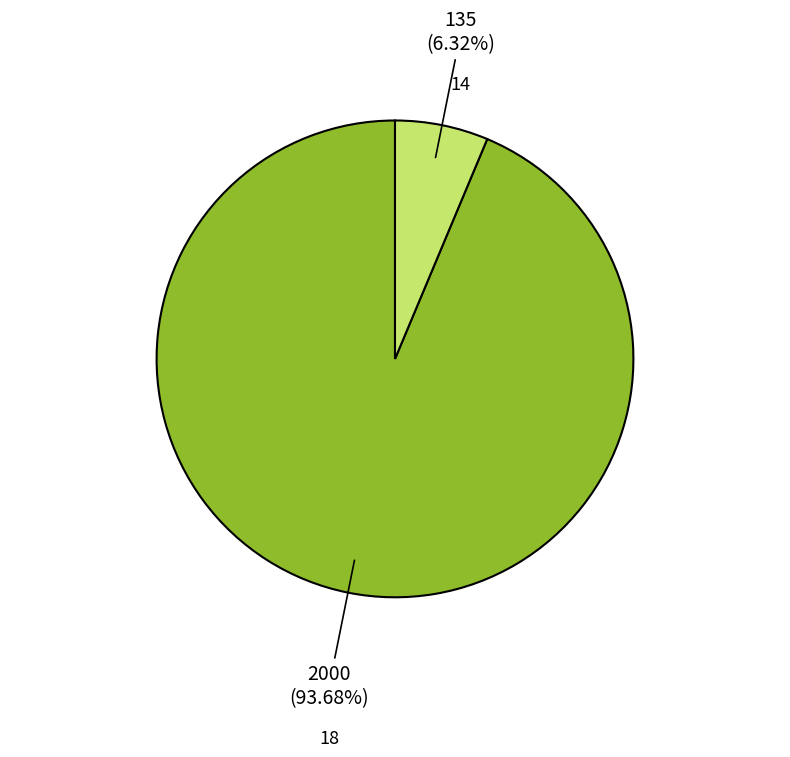

To the nearest percent, what is the average slice percentage?

50%